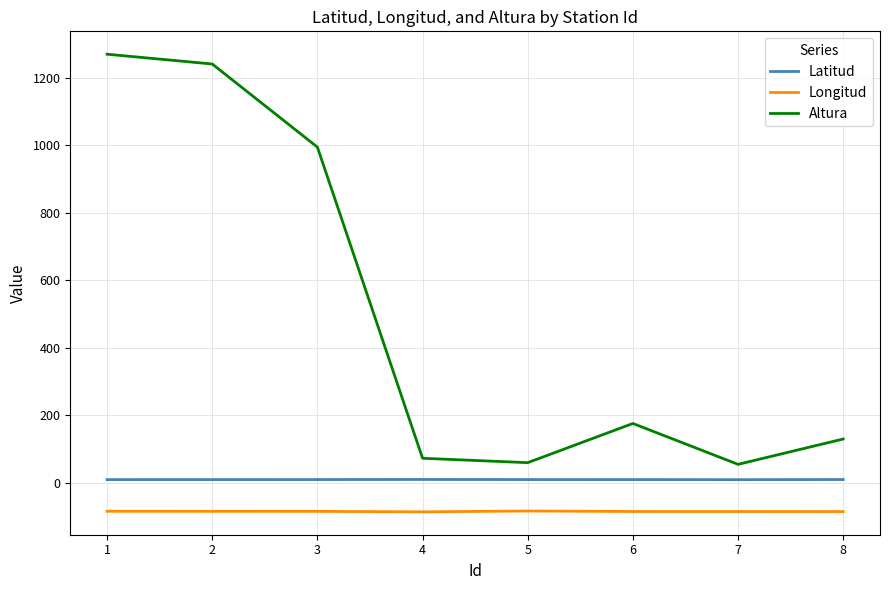

List the series in order of their overall mean, highest first.

Altura, Latitud, Longitud